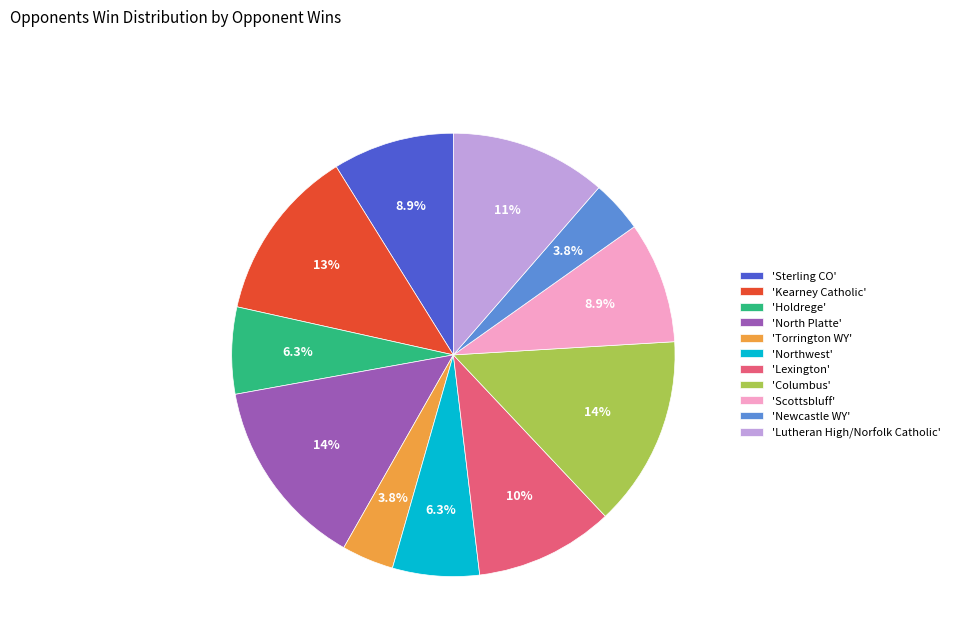

Between 'Newcastle WY' and 'Lexington', which is larger?

'Lexington'